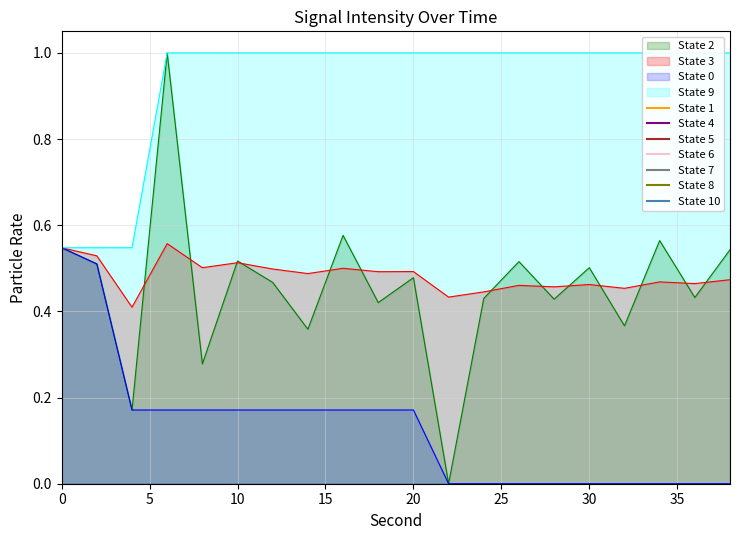

What is the total value across all series at 24?

1.9